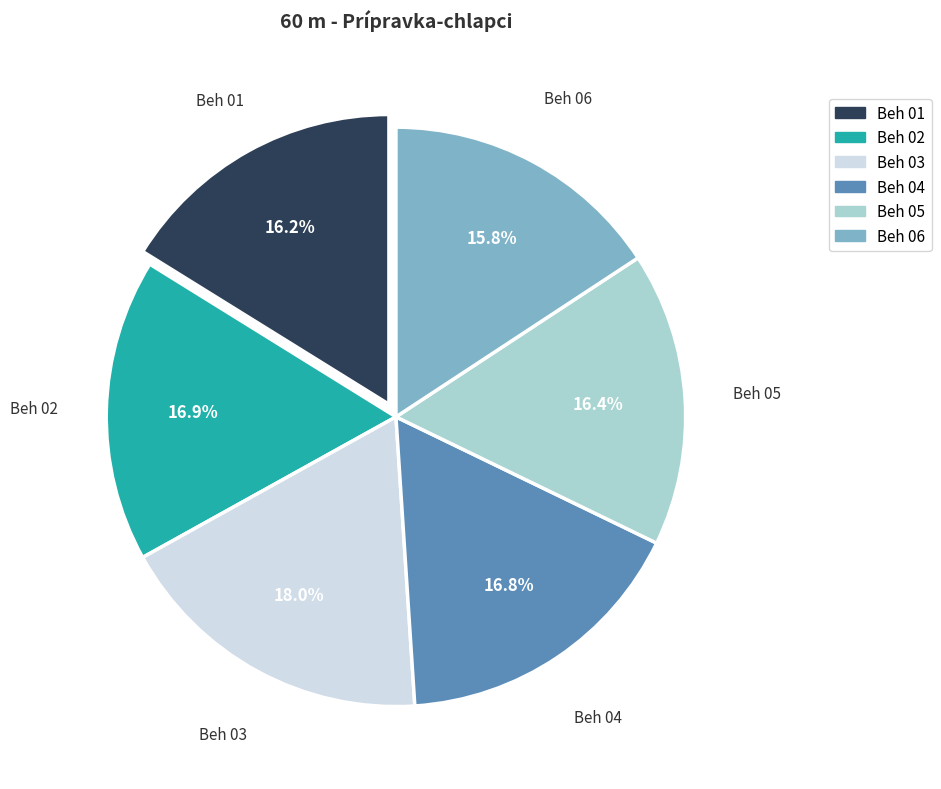

What is the ratio of the value at Beh 04 to the value at Beh 06?

1.1